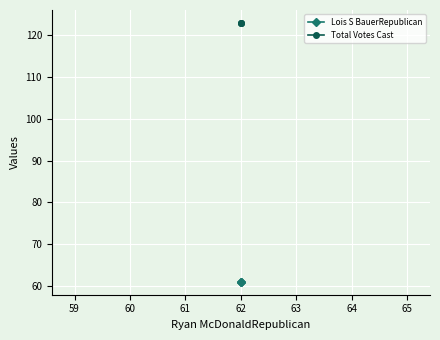

What is the average value of the Lois S BauerRepublican series?

61